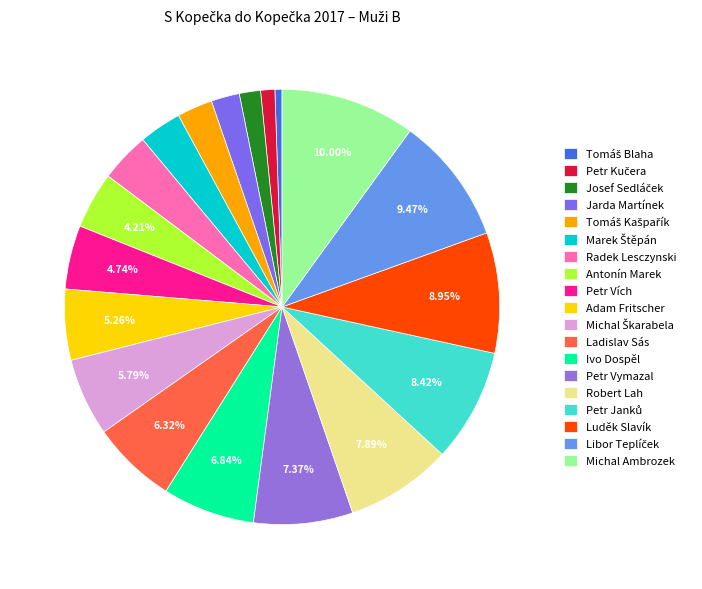

To the nearest percent, what percentage of the pie is Antonín Marek?

4%